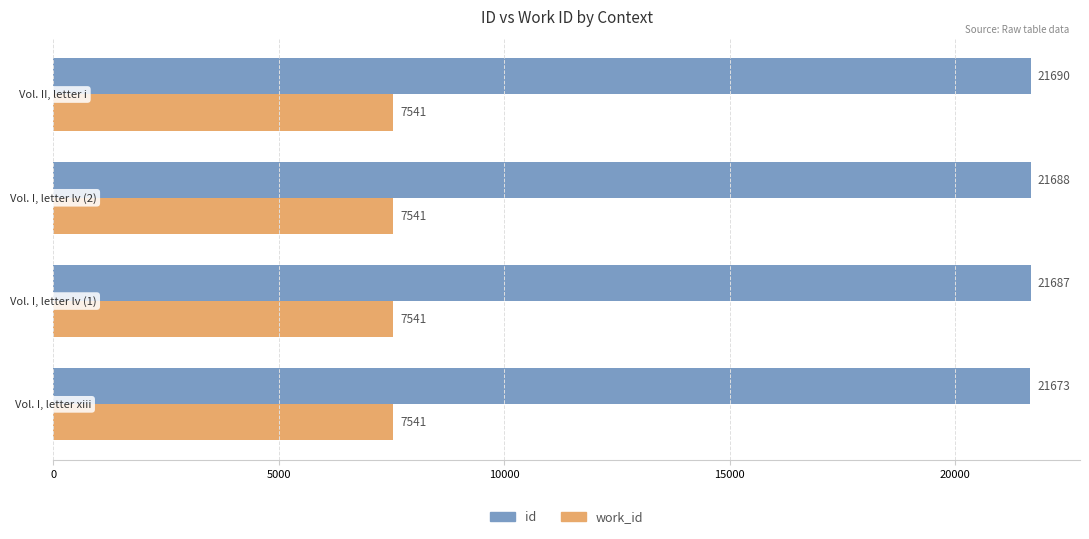

Which series has the largest total across all categories?

id